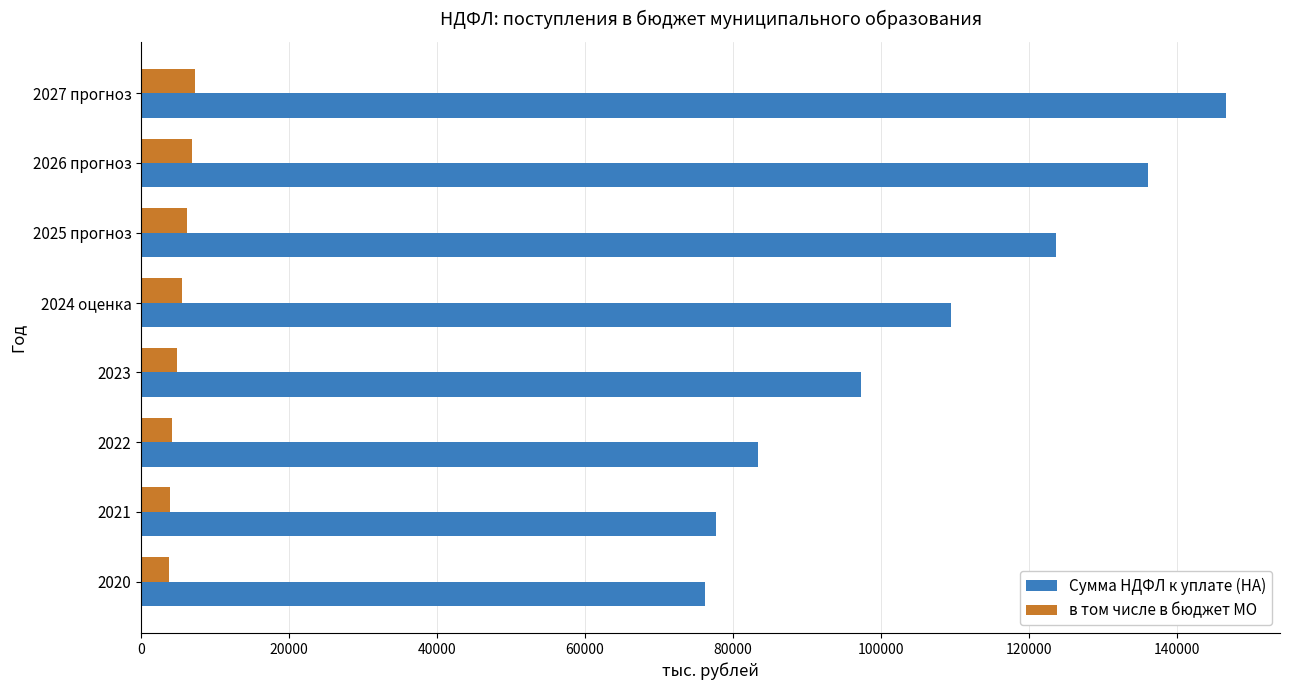

List the series in order of their overall mean, highest first.

Сумма НДФЛ к уплате (НА), в том числе в бюджет МО